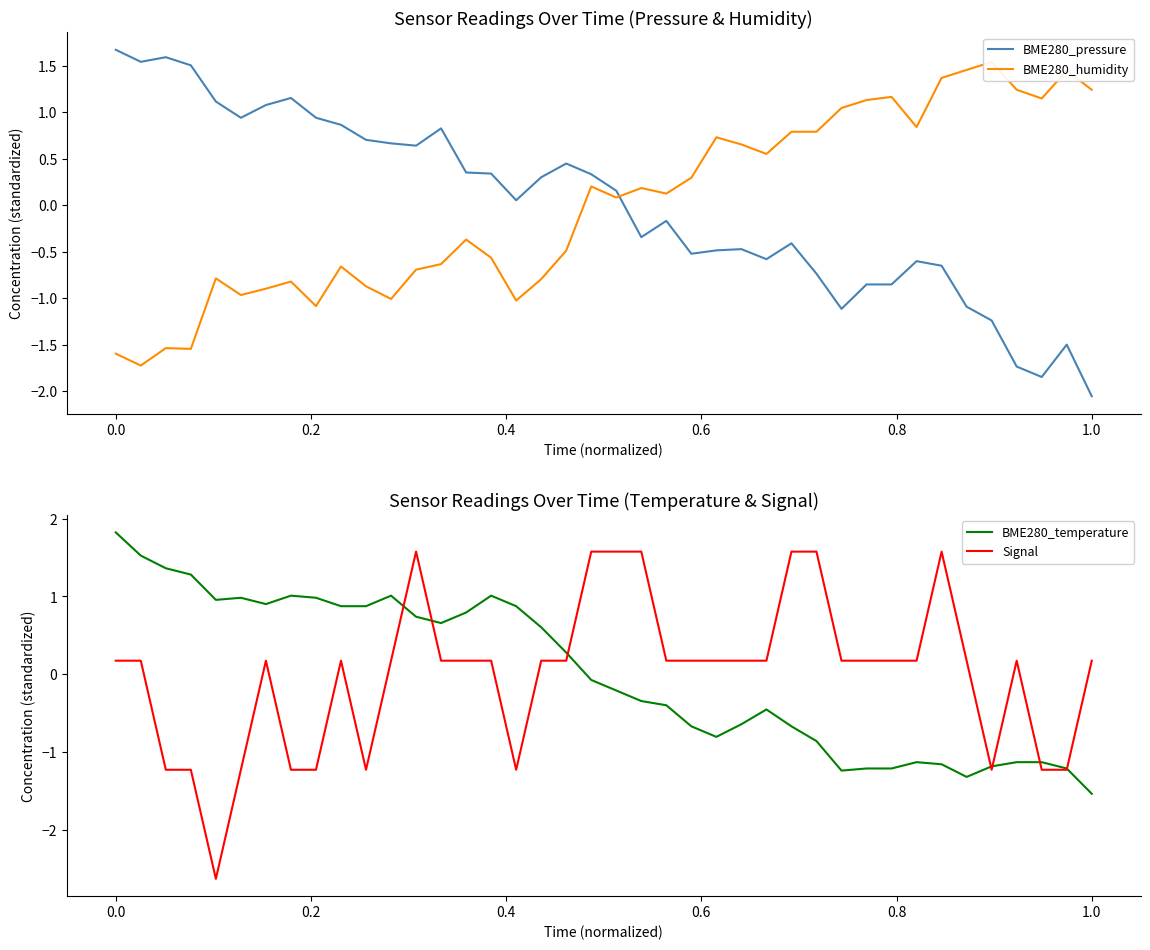

What is the maximum value for BME280_pressure?

1.7